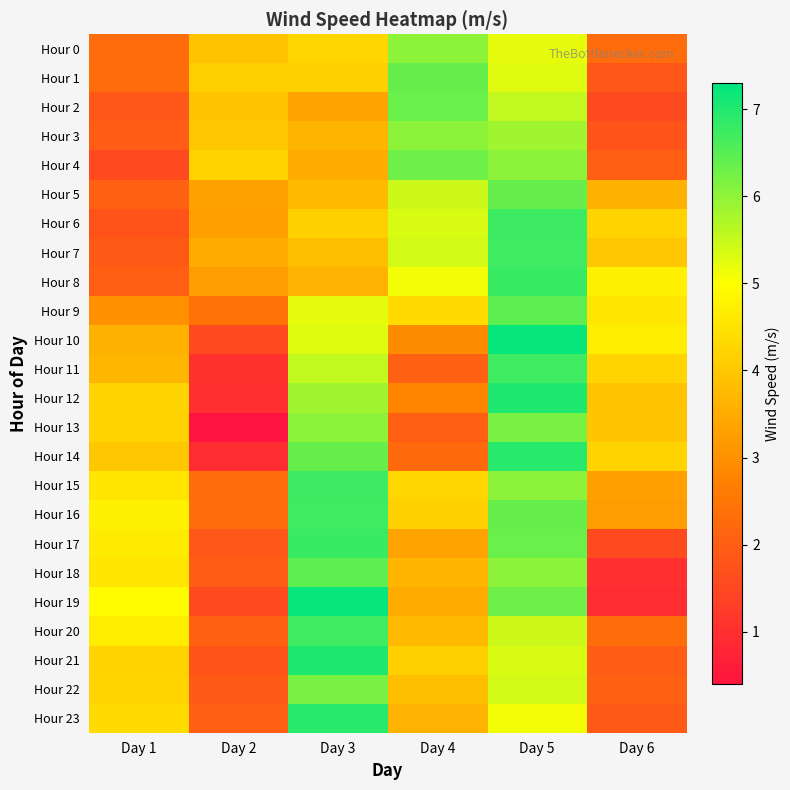

What is the total value across all series at Day 5?

147.4